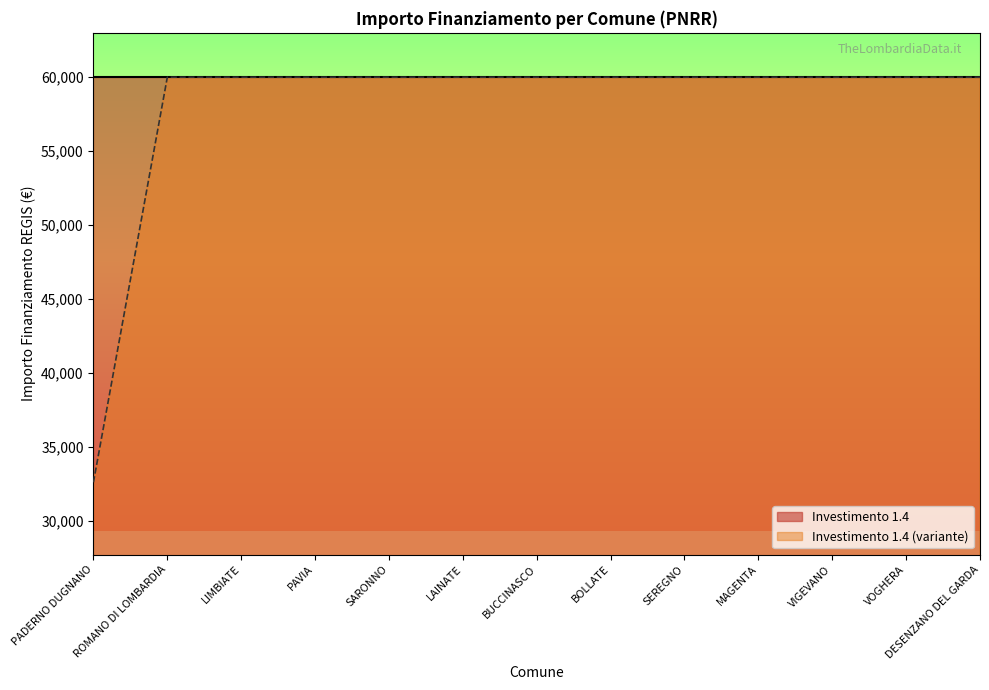

Rank the categories by value from lowest to highest.

PADERNO DUGNANO, ROMANO DI LOMBARDIA, LIMBIATE, PAVIA, SARONNO, LAINATE, BUCCINASCO, BOLLATE, SEREGNO, MAGENTA, VIGEVANO, VOGHERA, DESENZANO DEL GARDA